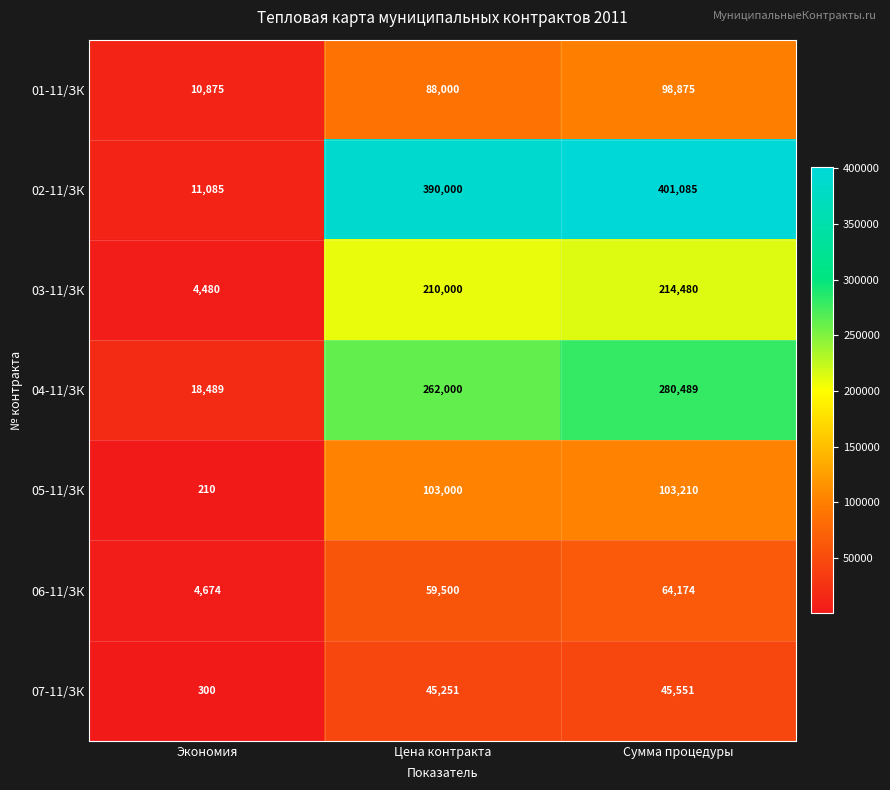

Rank the series at Цена контракта from highest to lowest value.

02-11/ЗК, 04-11/ЗК, 03-11/ЗК, 05-11/ЗК, 01-11/ЗК, 06-11/ЗК, 07-11/ЗК